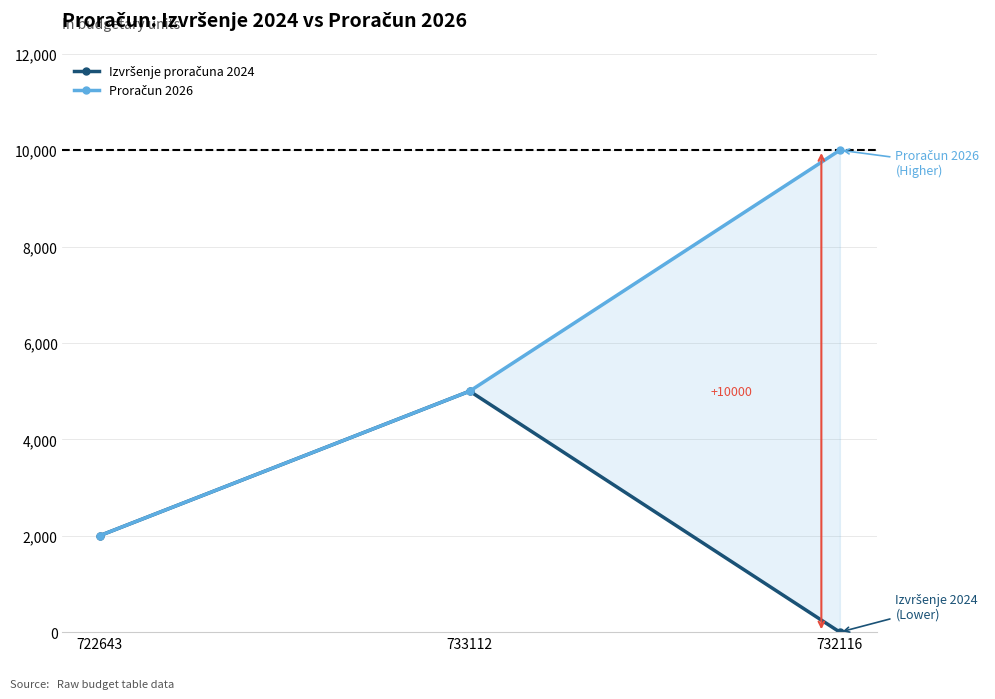

Is this an area chart (filled region under the line)?

No